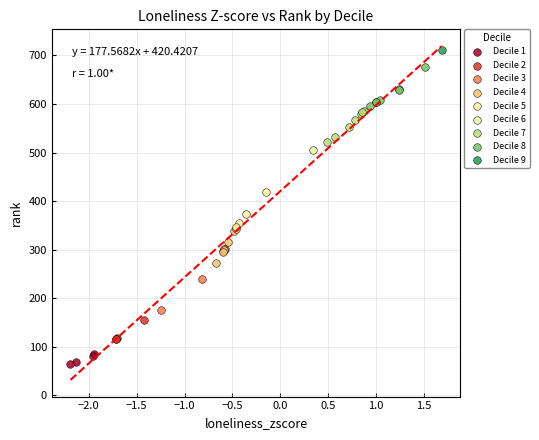

What are all the series names shown in the legend?

Decile 1, Decile 2, Decile 3, Decile 4, Decile 5, Decile 6, Decile 7, Decile 8, Decile 9